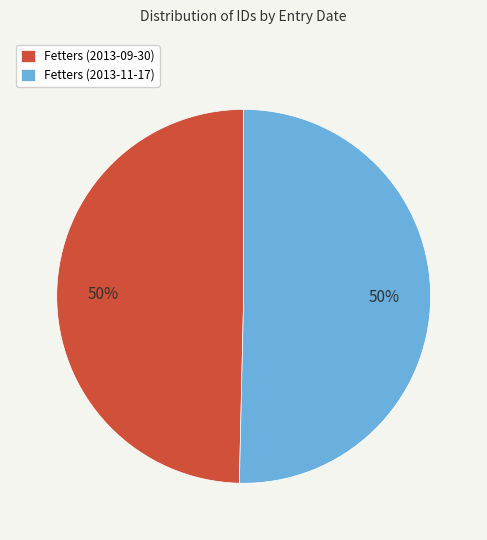

To the nearest percent, what portion does Fetters (2013-09-30) represent?

50%